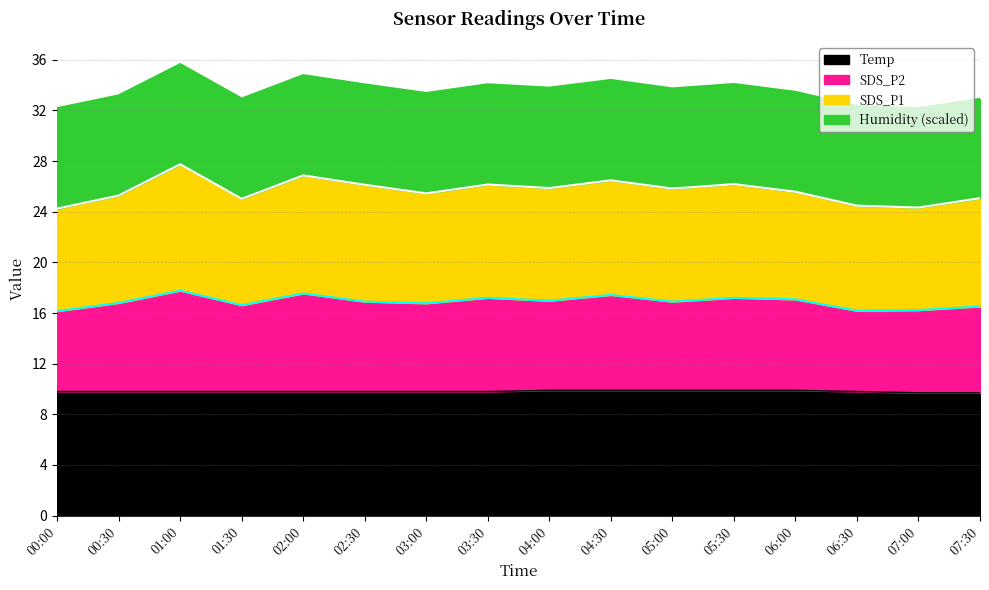

What is the maximum value for Temp?

9.9